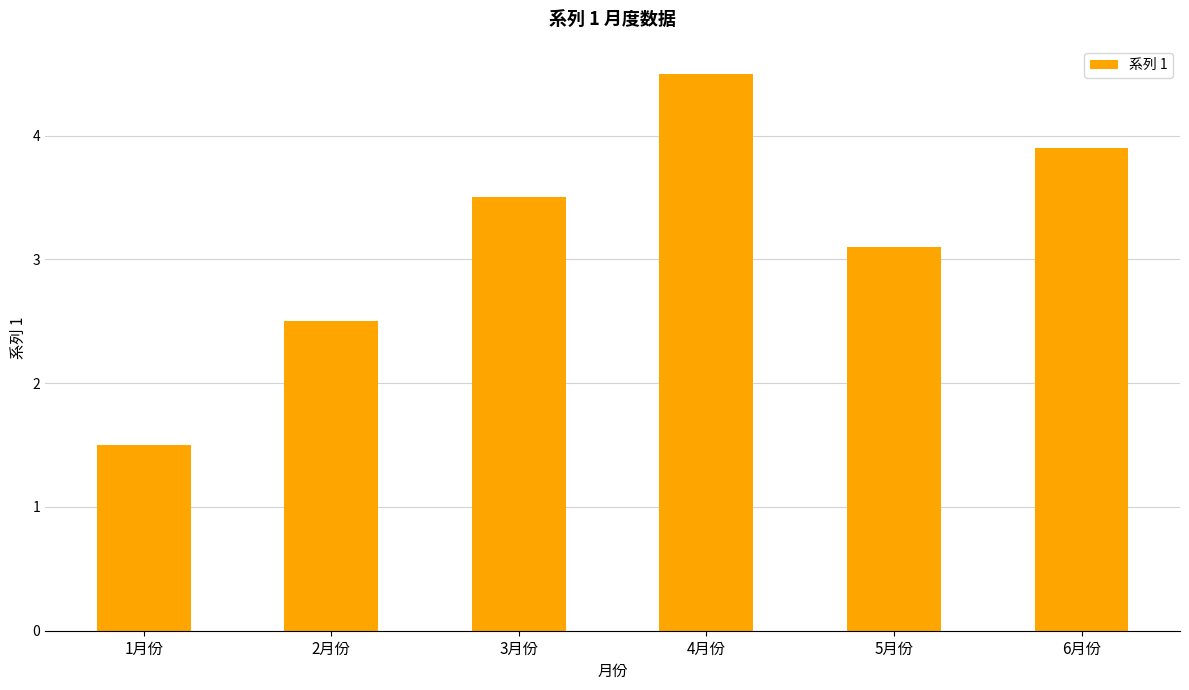

What is the greatest value displayed?

4.5